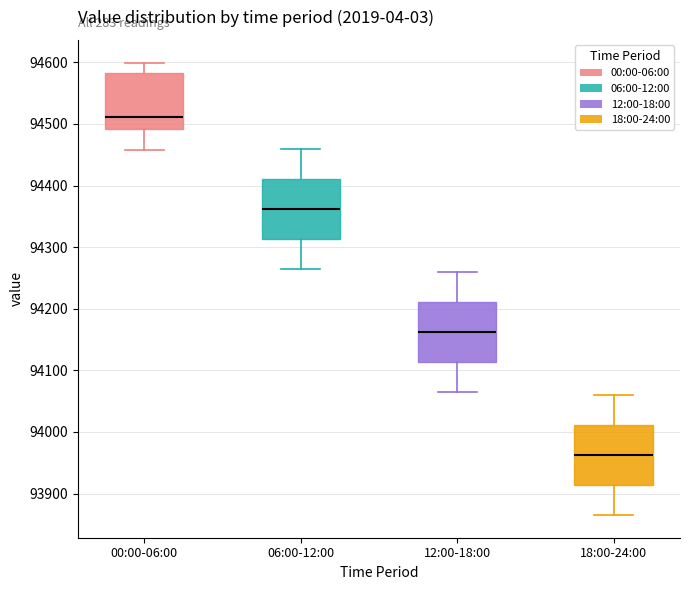

Reading left to right, transcribe this box plot: for each box, give where its median line is, the range the box spans, and where its two whiskers end, as read against the y-axis. The values are not printed on the chart, so give them approximately, as read against the axis.

00:00-06:00: median 94510, box 94490 to 94580, whiskers 94460 to 94600
06:00-12:00: median 94360, box 94310 to 94410, whiskers 94270 to 94460
12:00-18:00: median 94160, box 94110 to 94210, whiskers 94070 to 94260
18:00-24:00: median 93960, box 93910 to 94010, whiskers 93870 to 94060